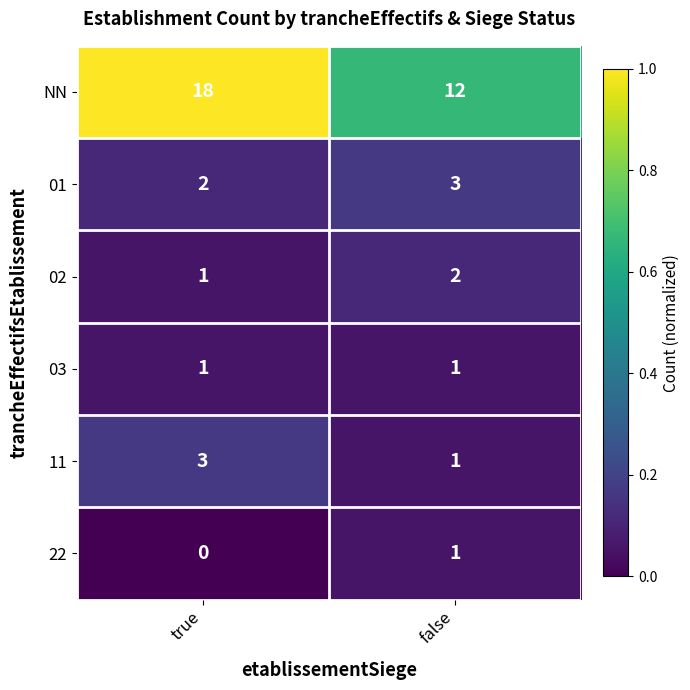

What is the sum of all NN values?

30